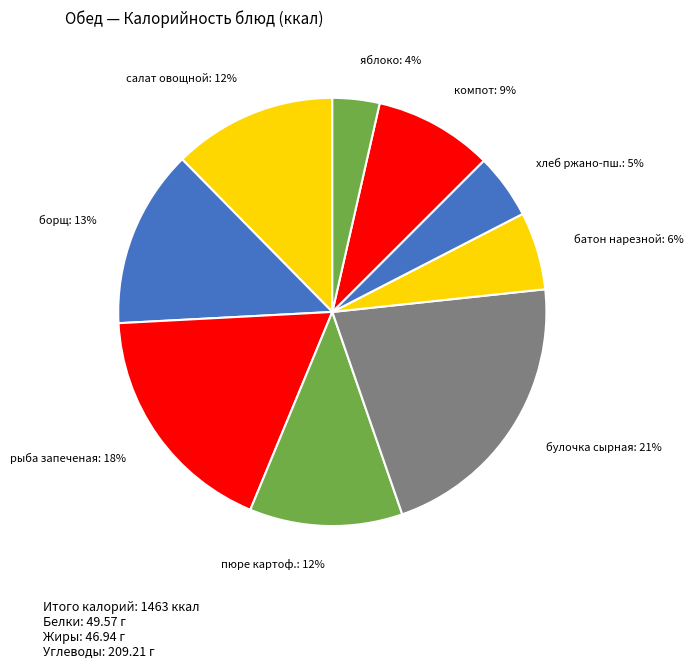

Does any single category account for the majority?

No